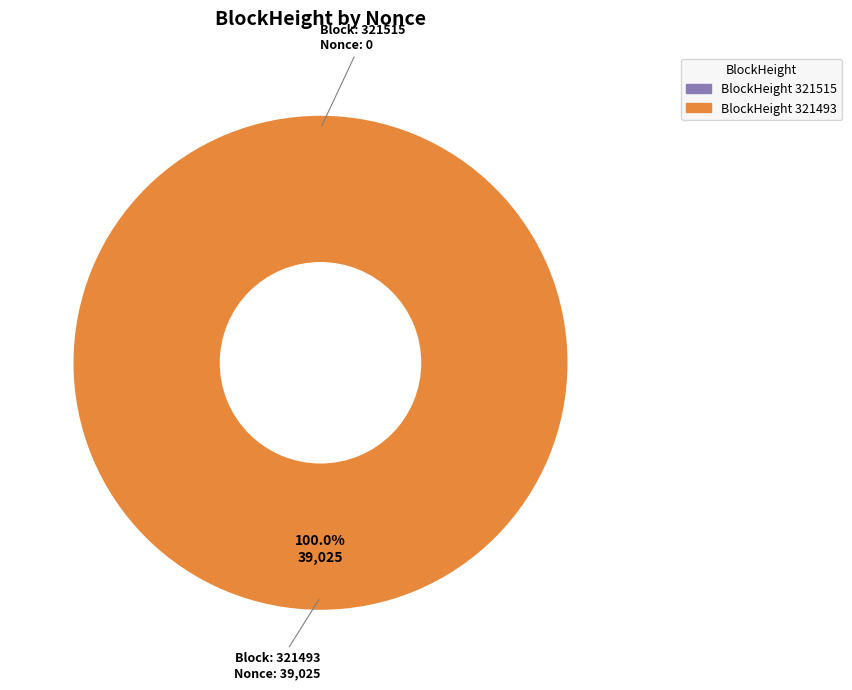

Combined, do 321493 and 321515 account for over 50%?

Yes